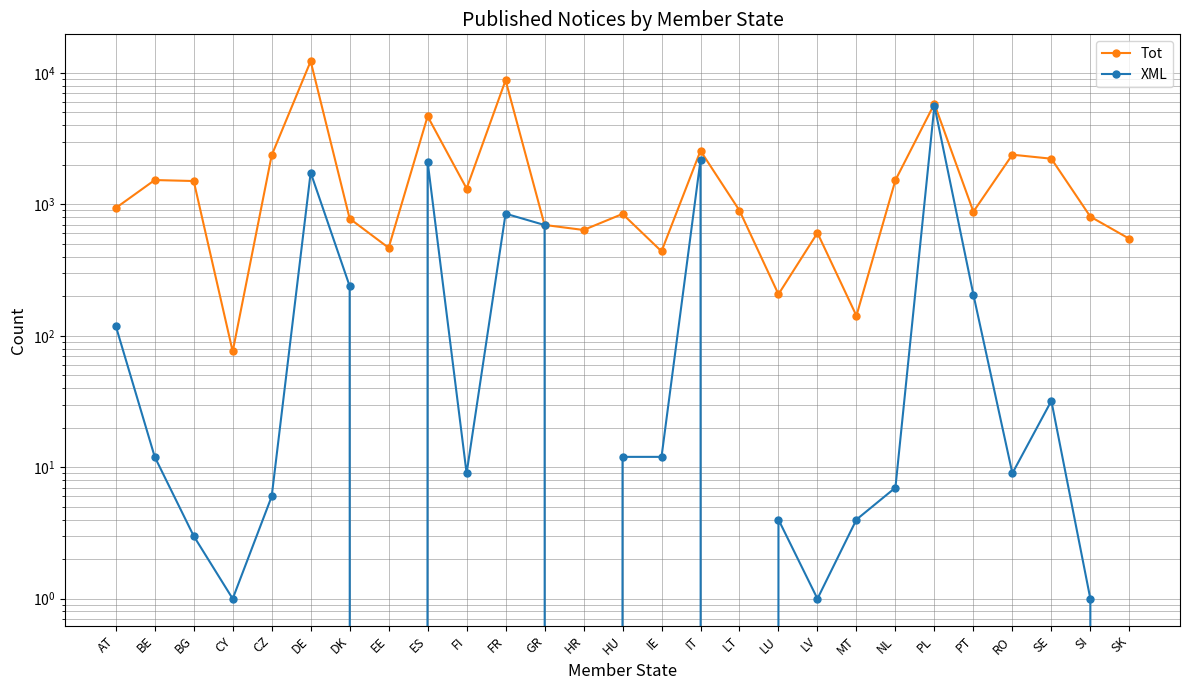

What is the total value across all series at FI?

1328